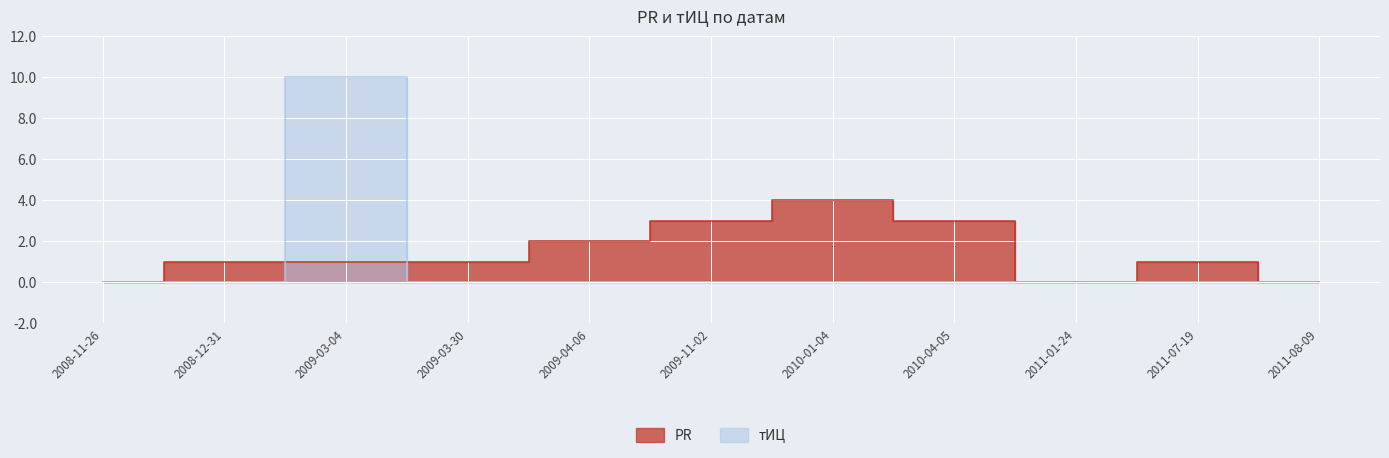

Reading right to left, list all the values displayed in this chart.

PR: 0	1	0	3	4	3	2	1	1	1	0
тИЦ: 0	0	0	0	0	0	0	0	10	0	0